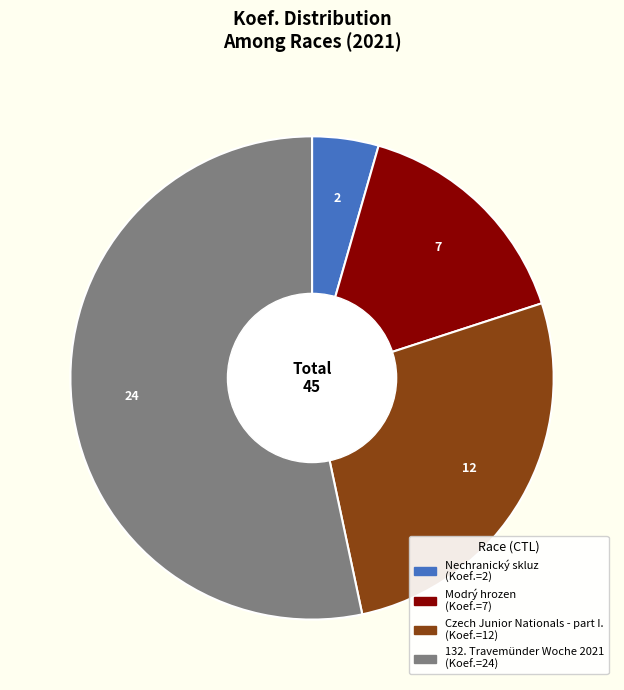

Does any single category account for the majority?

Yes